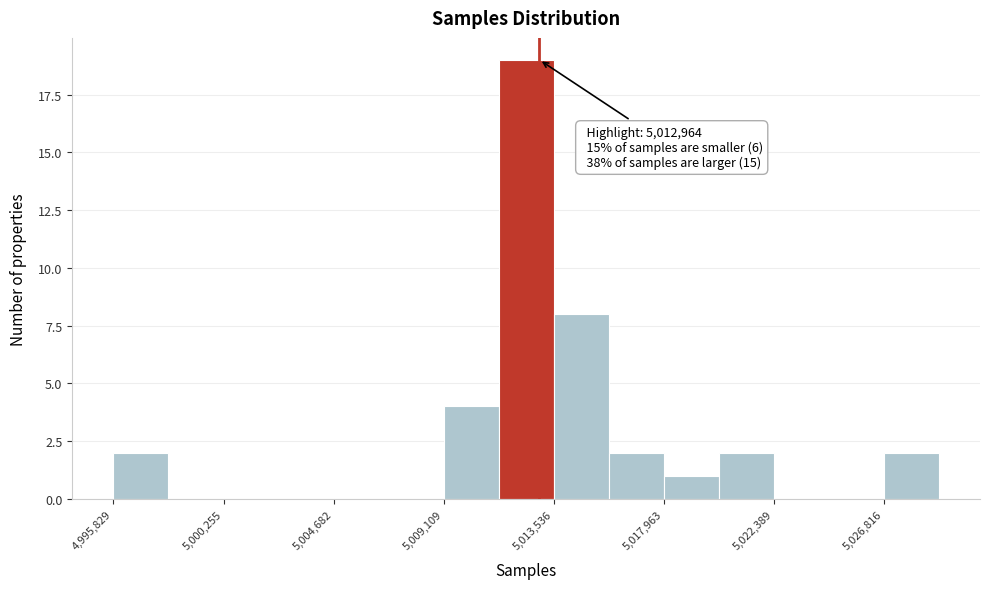

Which range on the x-axis has the tallest bar?

5011500 to 5013500